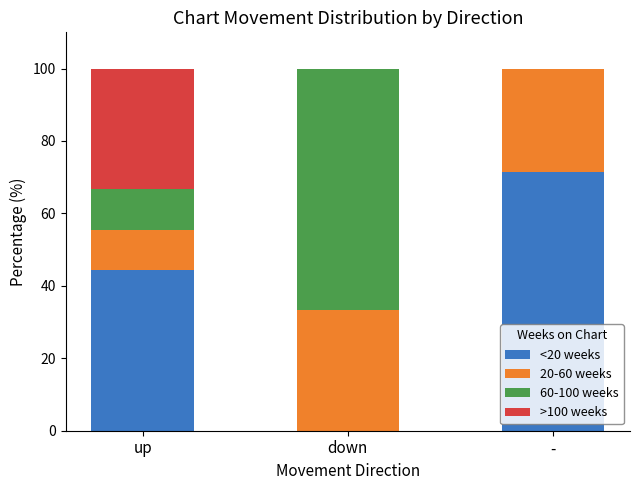

Reading right to left, list the values for the <20 weeks series.

-=71.4	down=0.0	up=44.4